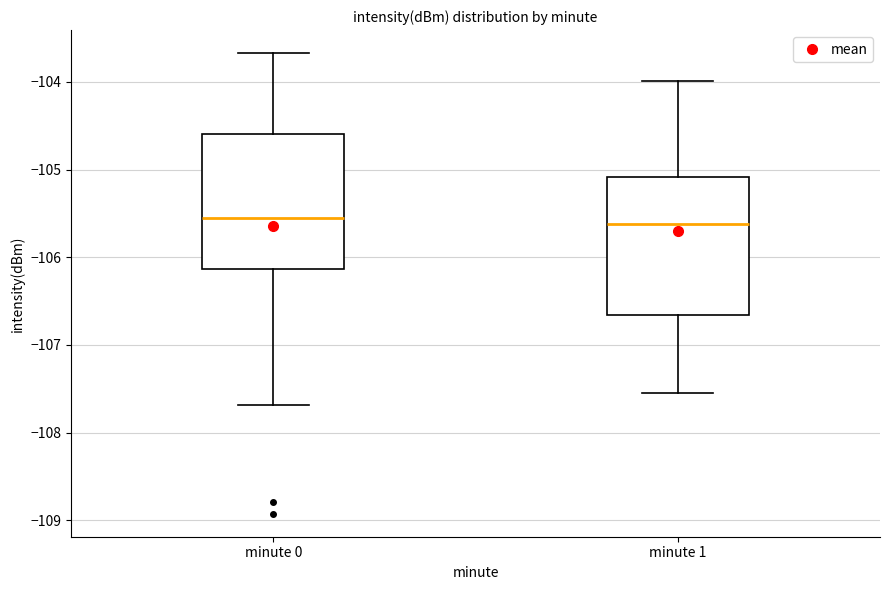

Where is the lower edge of the box for minute 0 on the y-axis? The values are not printed on the chart, so give them approximately, as read against the axis.

-106.1